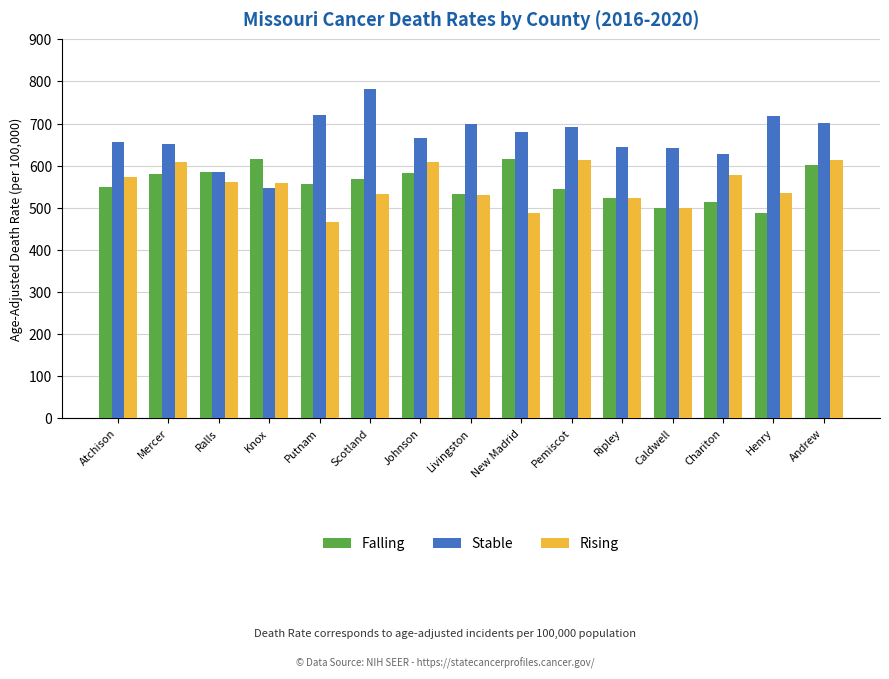

Between Johnson and New Madrid, which series saw the biggest shift?

Rising